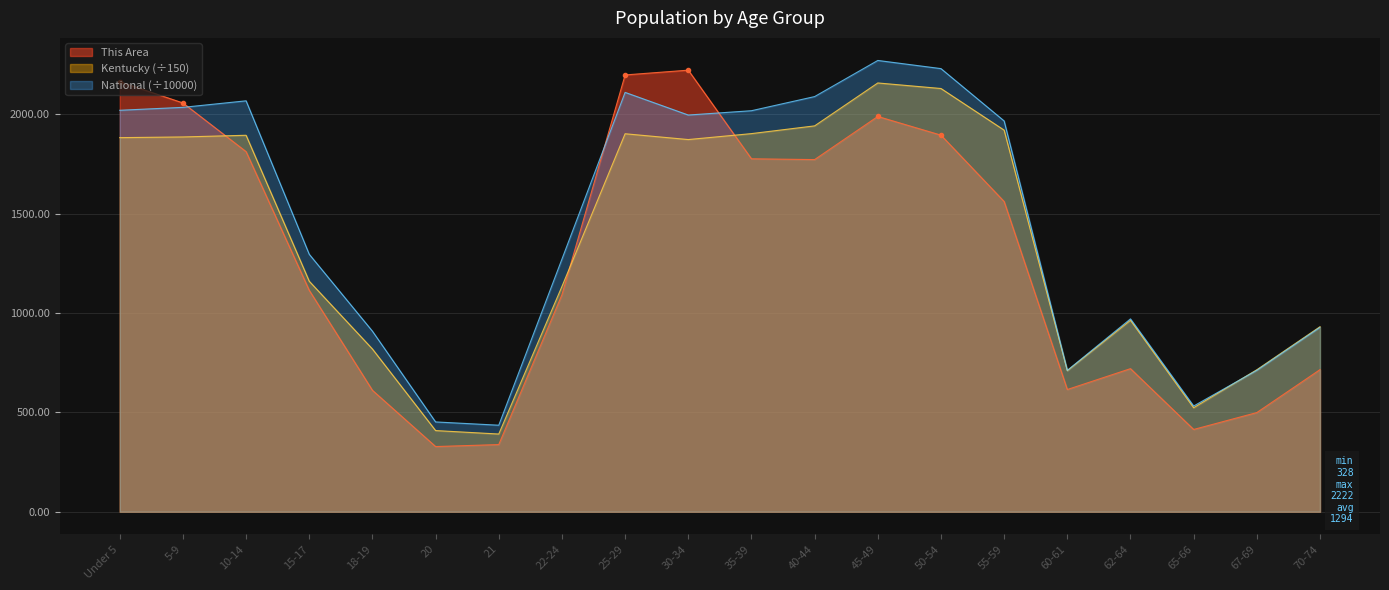

The National series shows 2089.1 at 40-44. True or false?

True